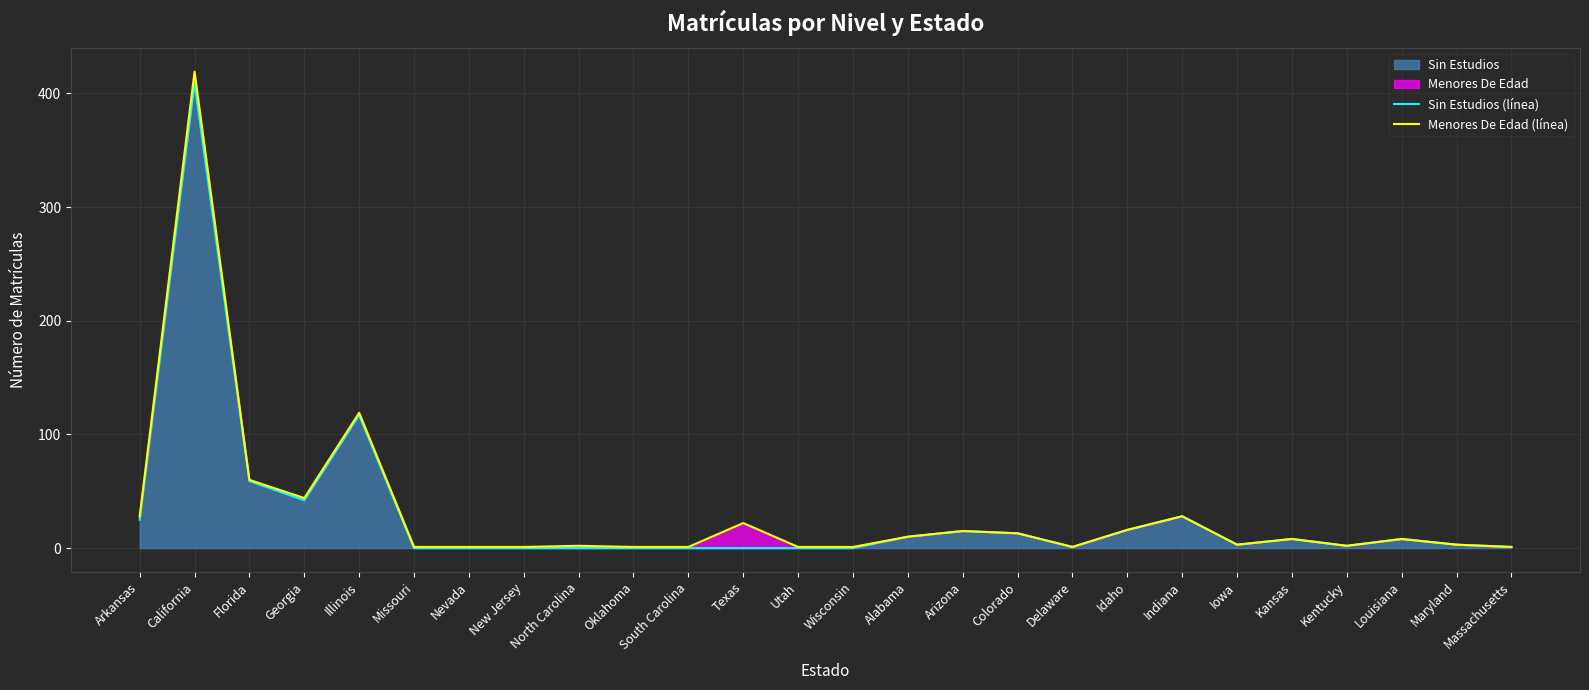

What is the difference between the maximum and minimum values in the Sin Estudios (línea) series?

409